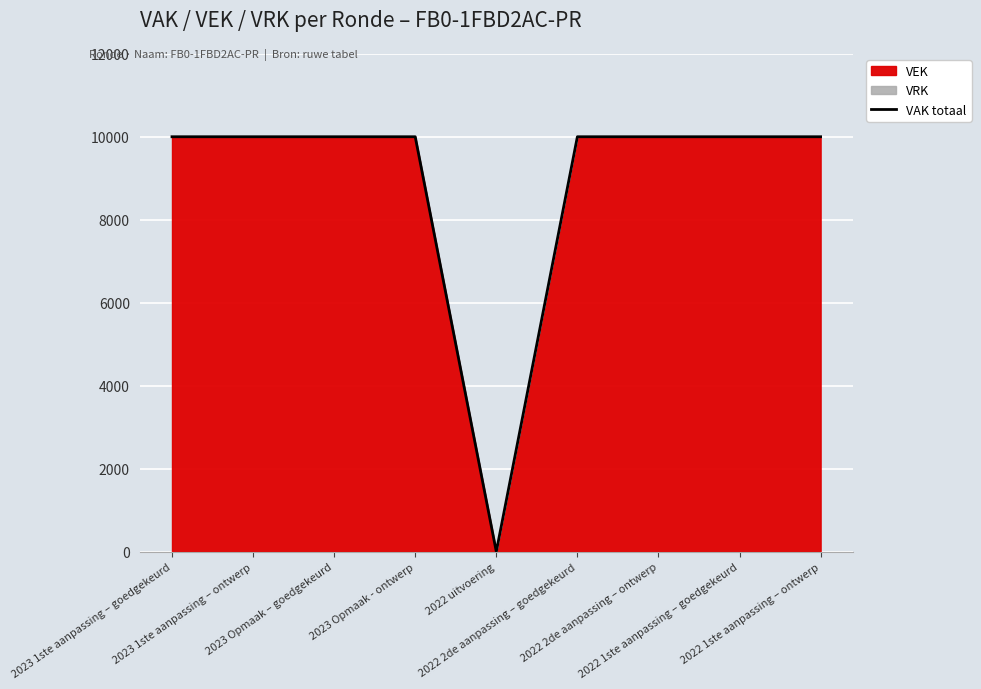

Does the chart display data point markers on the line(s)?

No